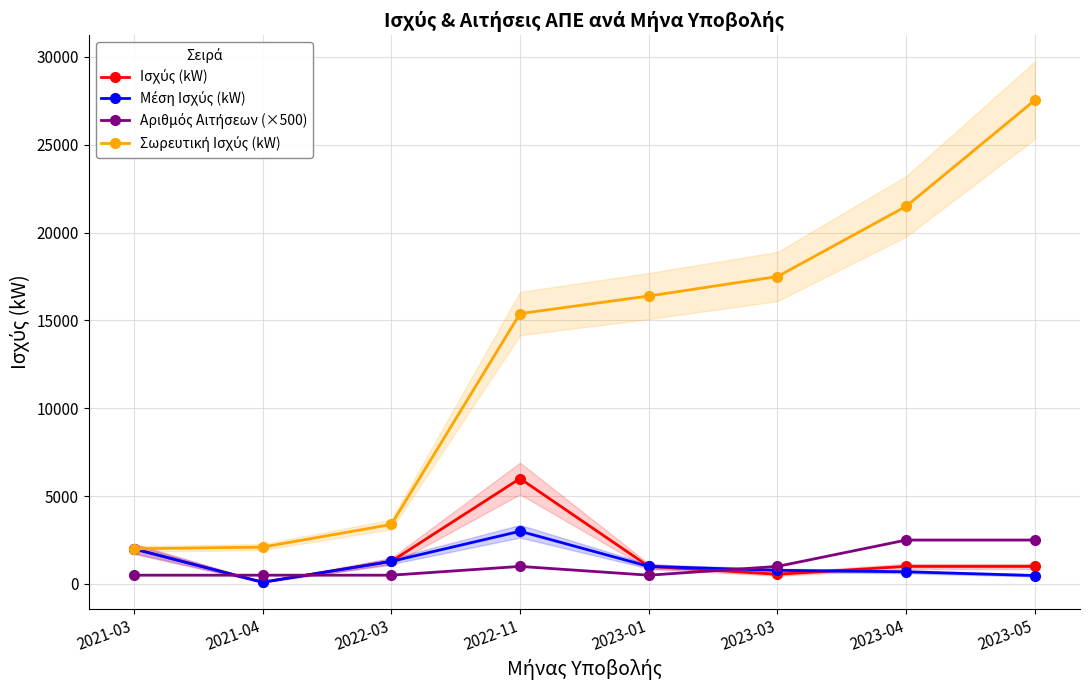

Which series has the largest total across all categories?

Σωρευτική Ισχύς (kW)